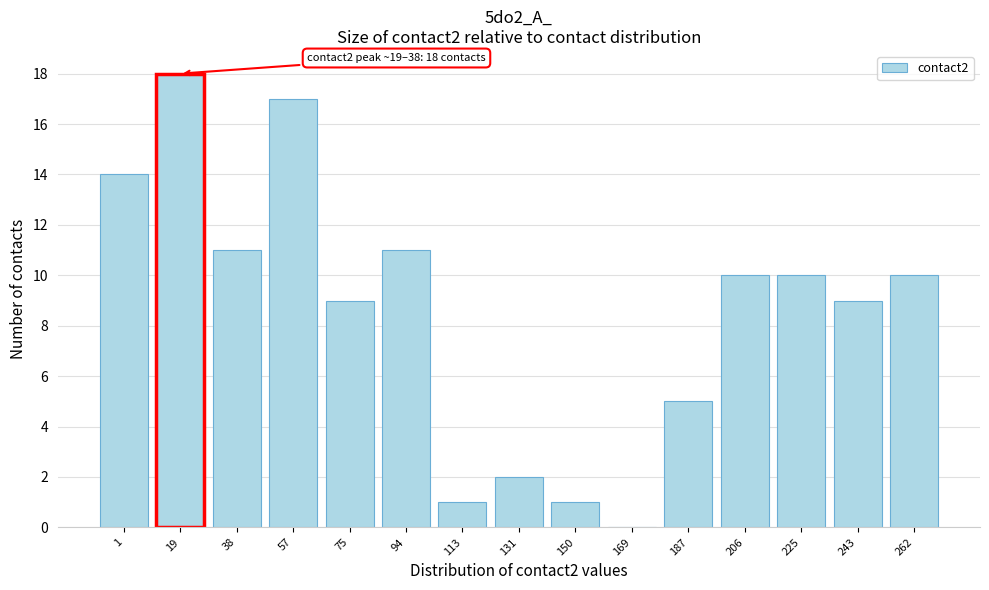

Reading left to right, list all the values displayed in this chart.

1=14	19=18	38=11	57=17	75=9	94=11	113=1	131=2	150=1	169=0	187=5	206=10	225=10	243=9	262=10